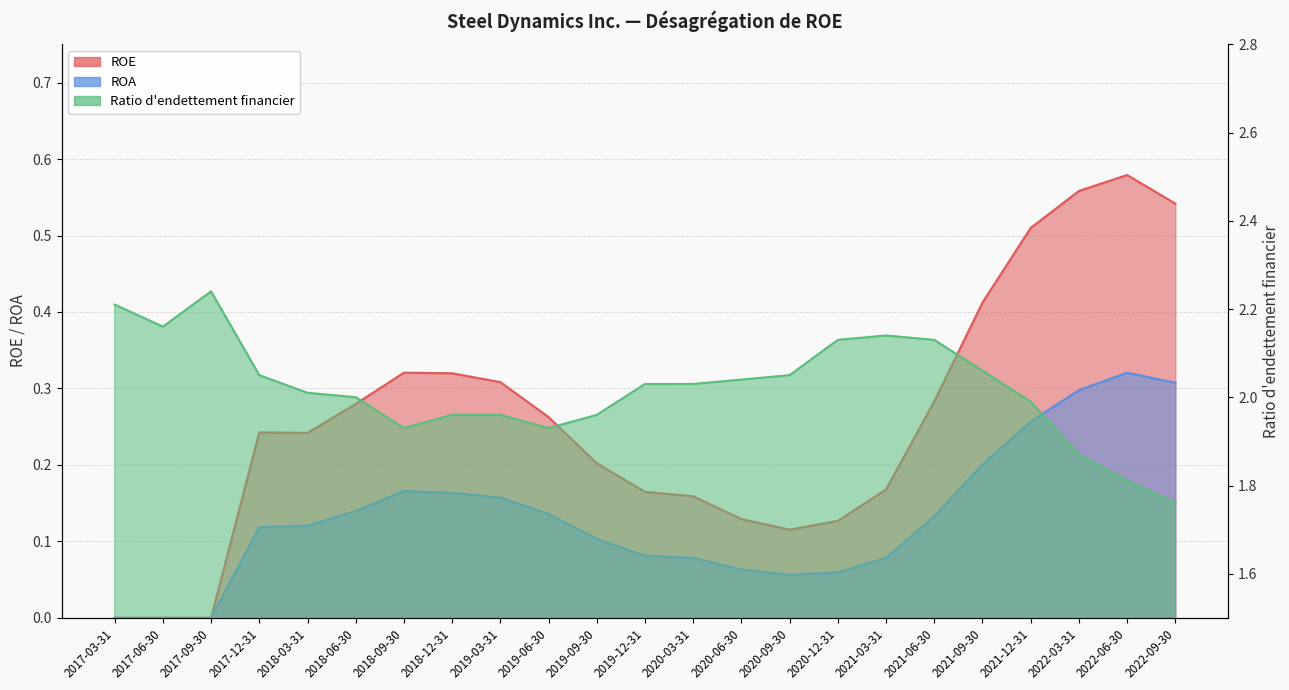

What is the difference between the ROA values at 2021-06-30 and 2020-06-30?

0.1